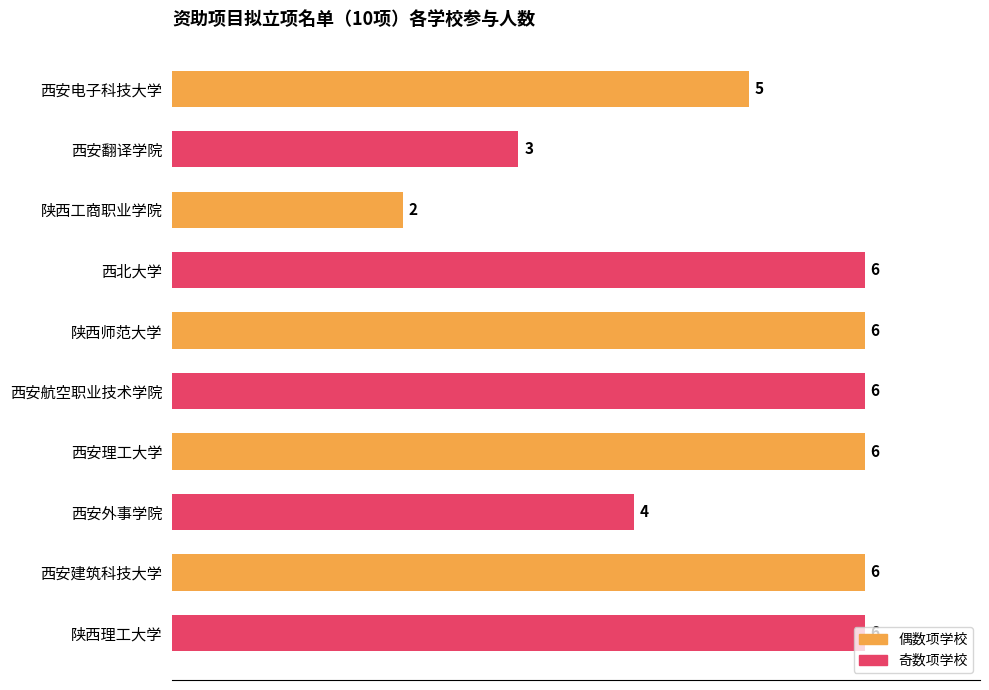

The value at 陕西师范大学 is 1. True or false?

False